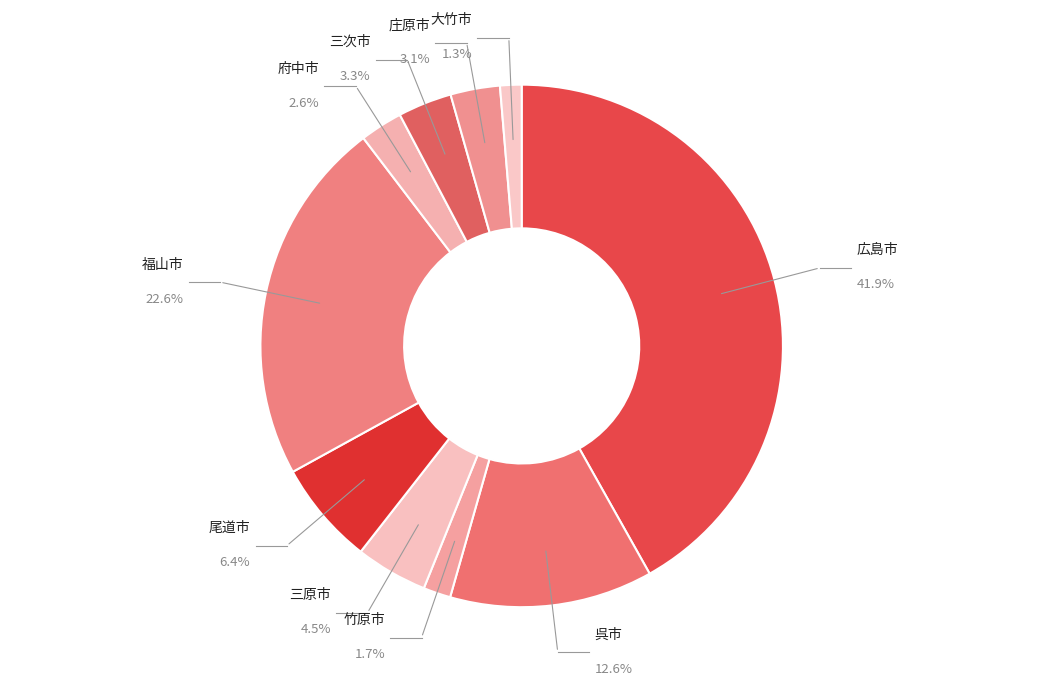

To the nearest percent, what percentage of the pie is 大竹市?

1%